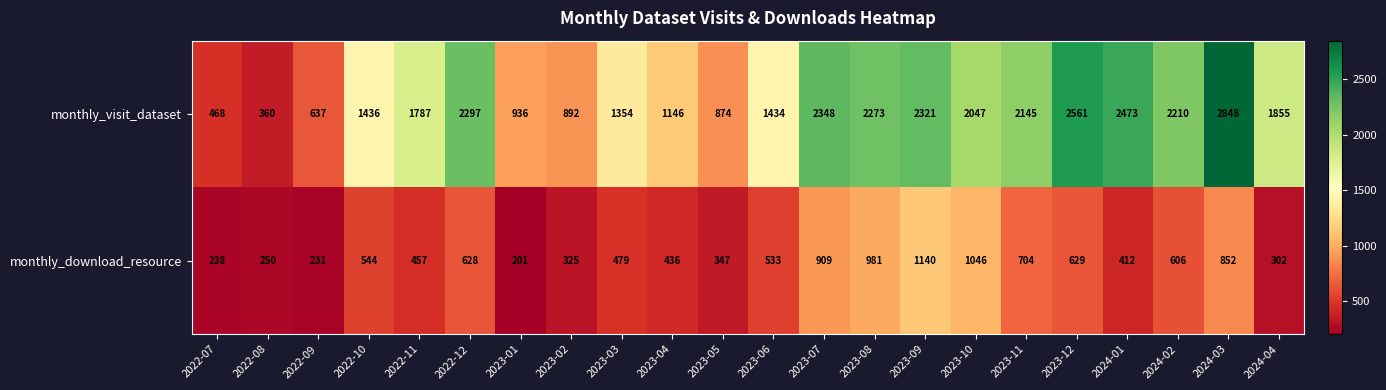

Rank the series by their average value, from lowest to highest.

monthly_download_resource, monthly_visit_dataset